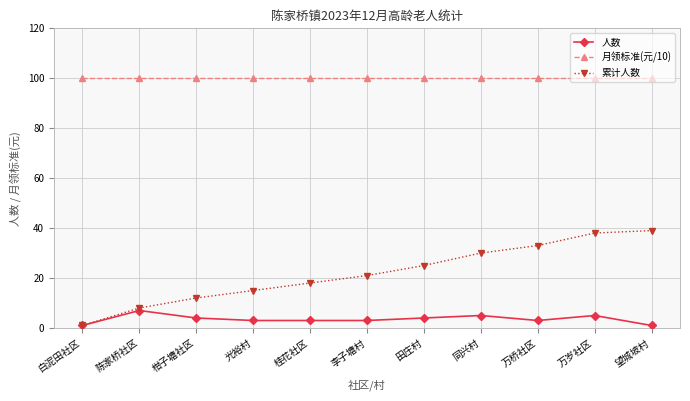

At 李子塘村, list the series in order from largest to smallest.

月领标准(元/10), 累计人数, 人数